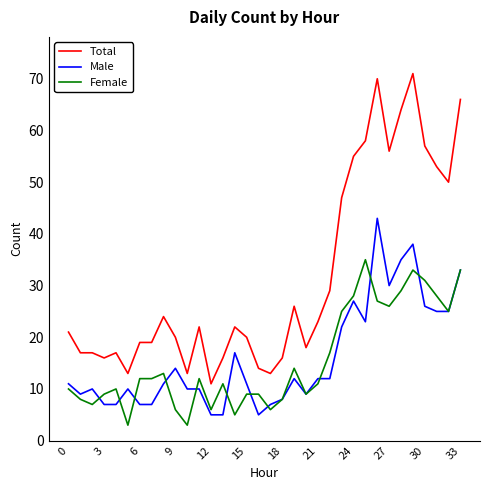

How many lines are shown in the chart?

3